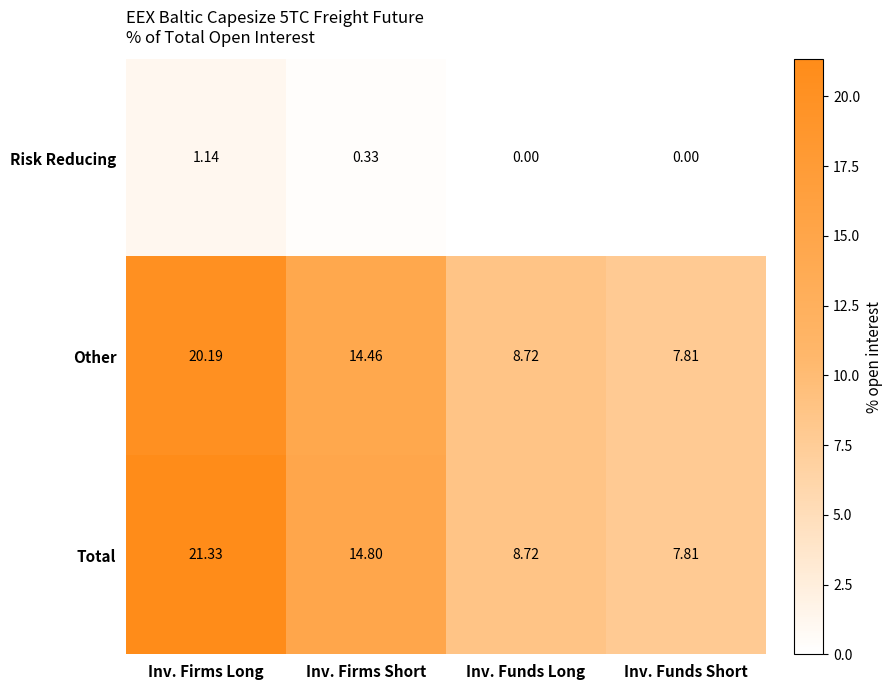

What is the difference between the highest and lowest values at Inv. Firms Long?

20.2